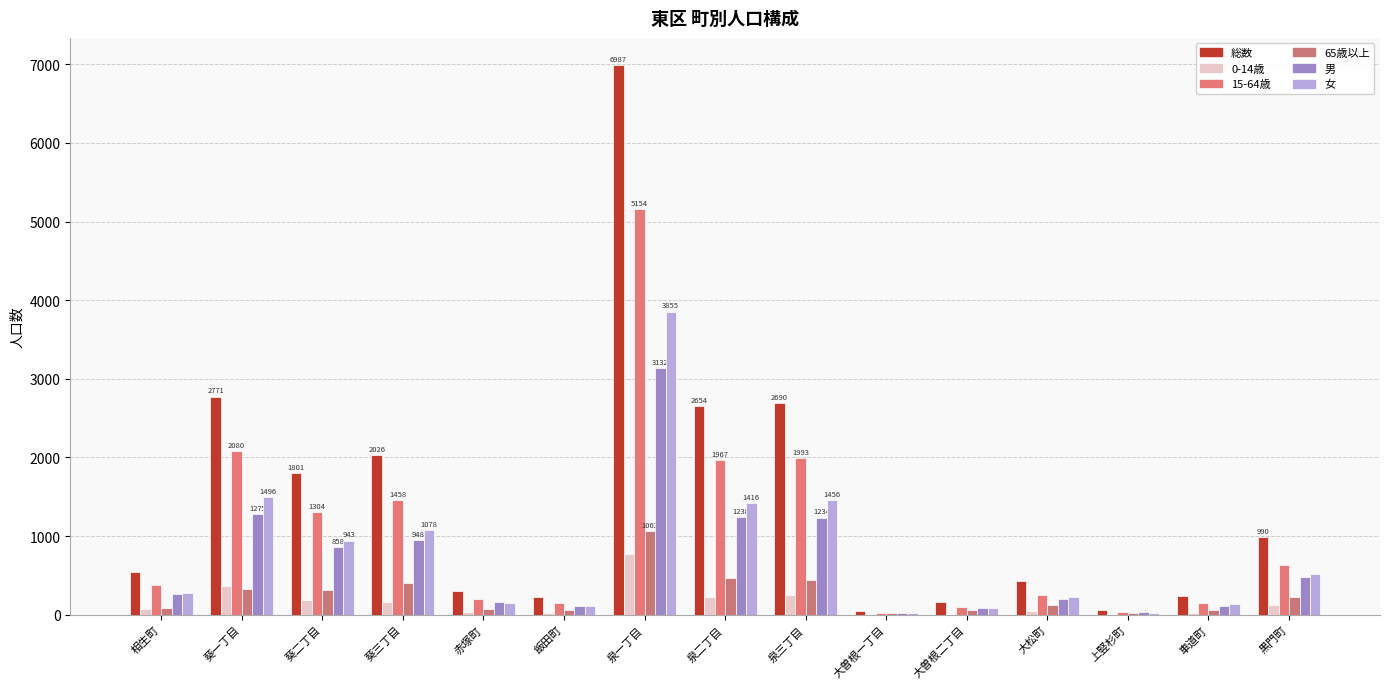

How many groups of bars are there?

15